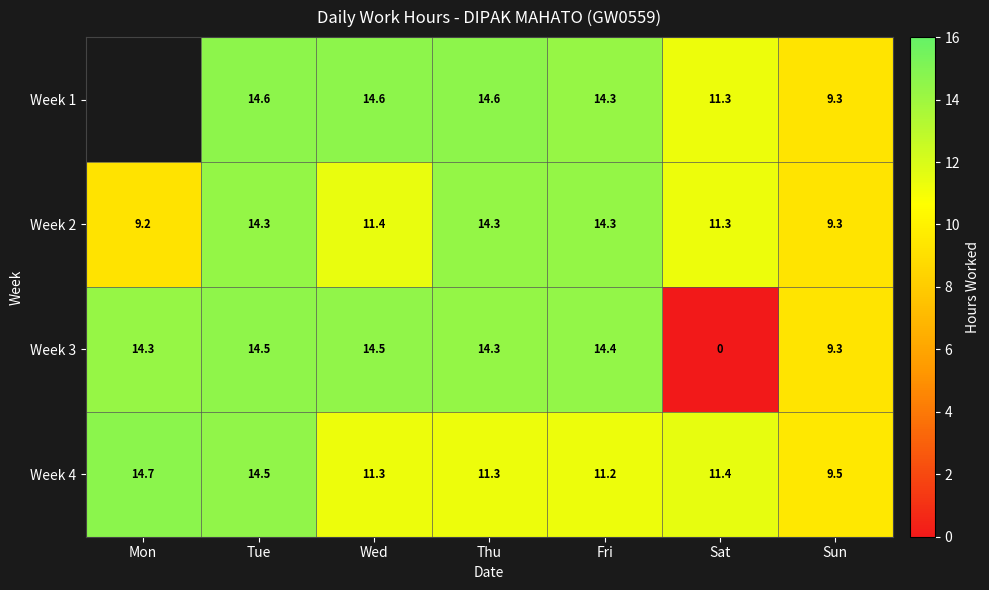

Is the value of Week 1 at Thu greater than the value of Week 2 at Sat?

Yes